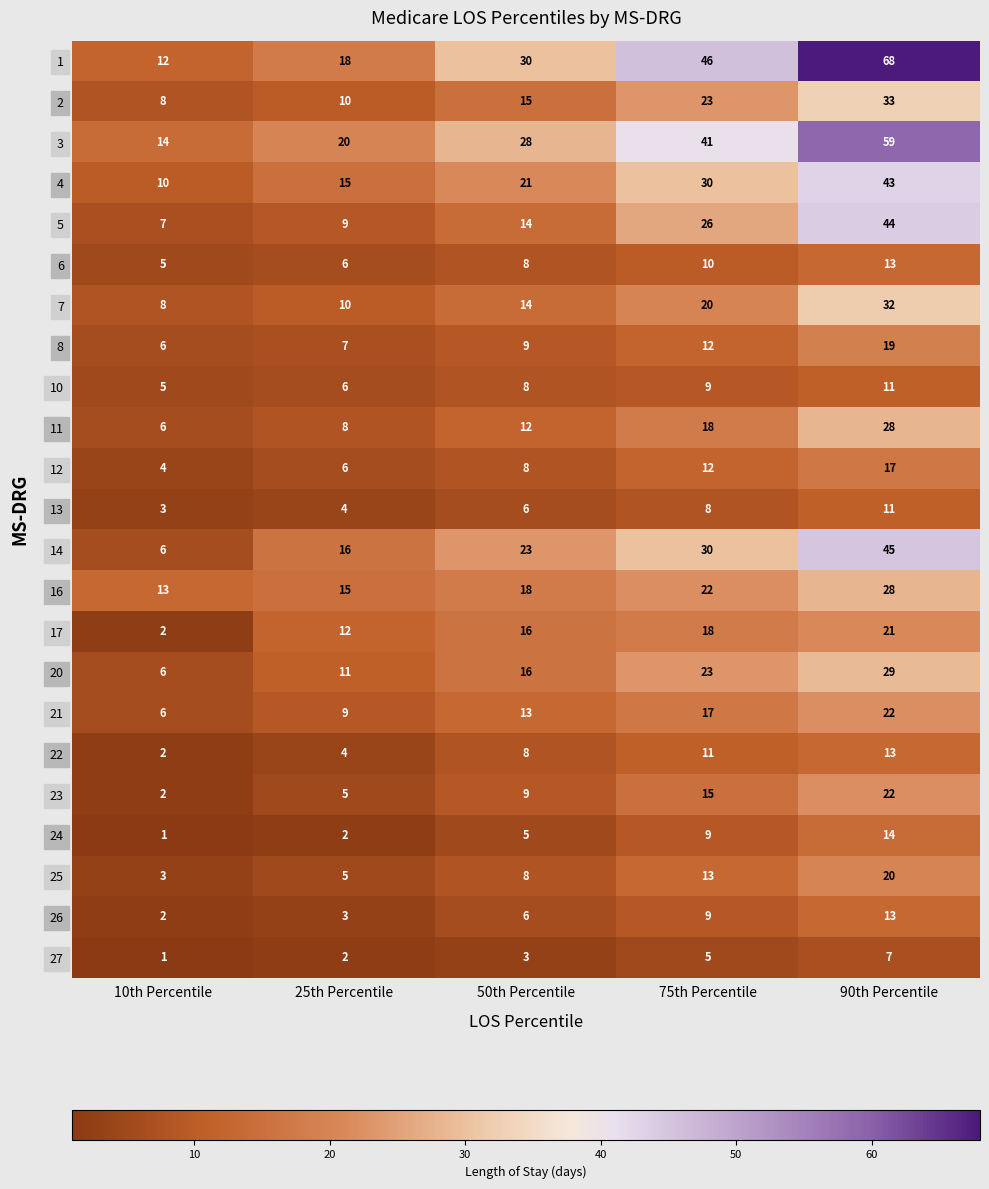

What is the total value across all series at 90th Percentile?

612